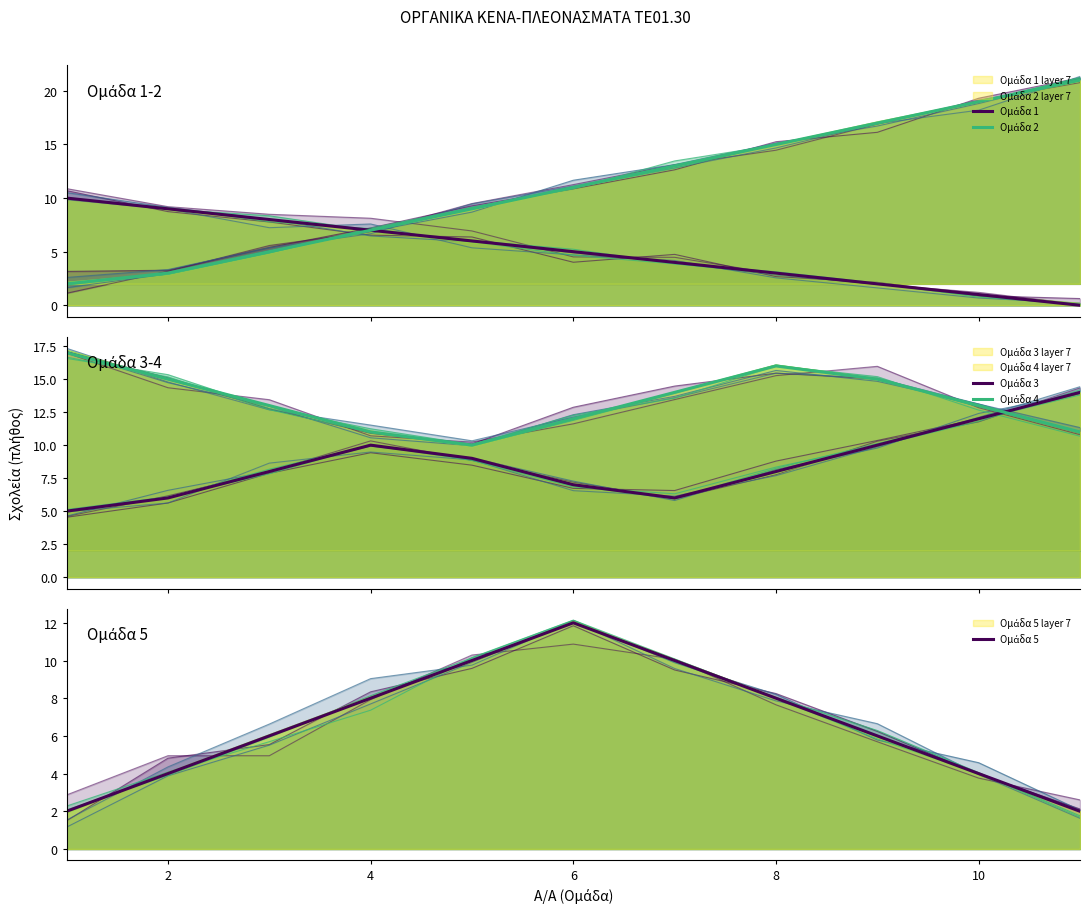

In Ομάδα 4, how many points are higher than both neighbors (excluding endpoints)?

1